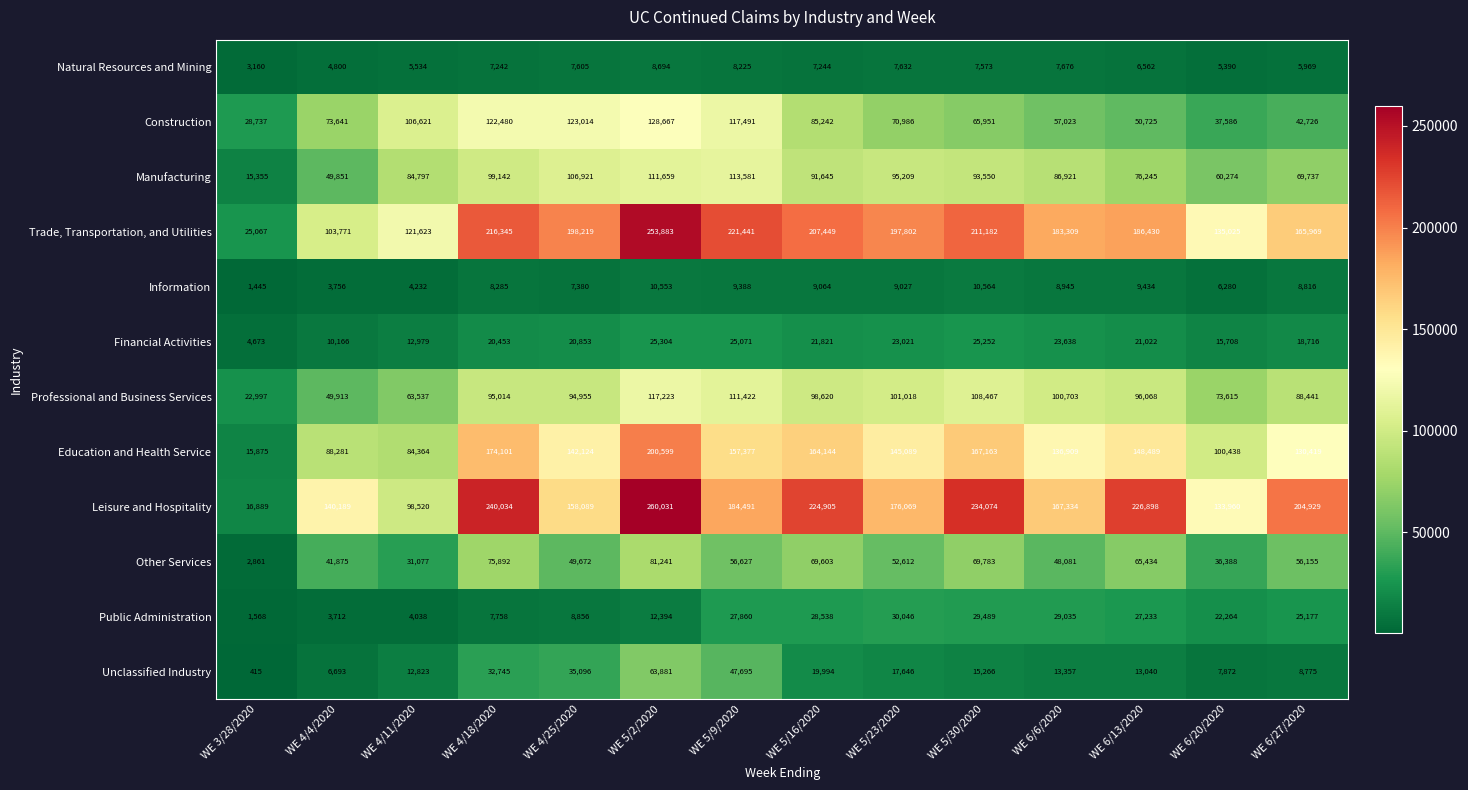

Which series has the widest spread of values?

Leisure and Hospitality